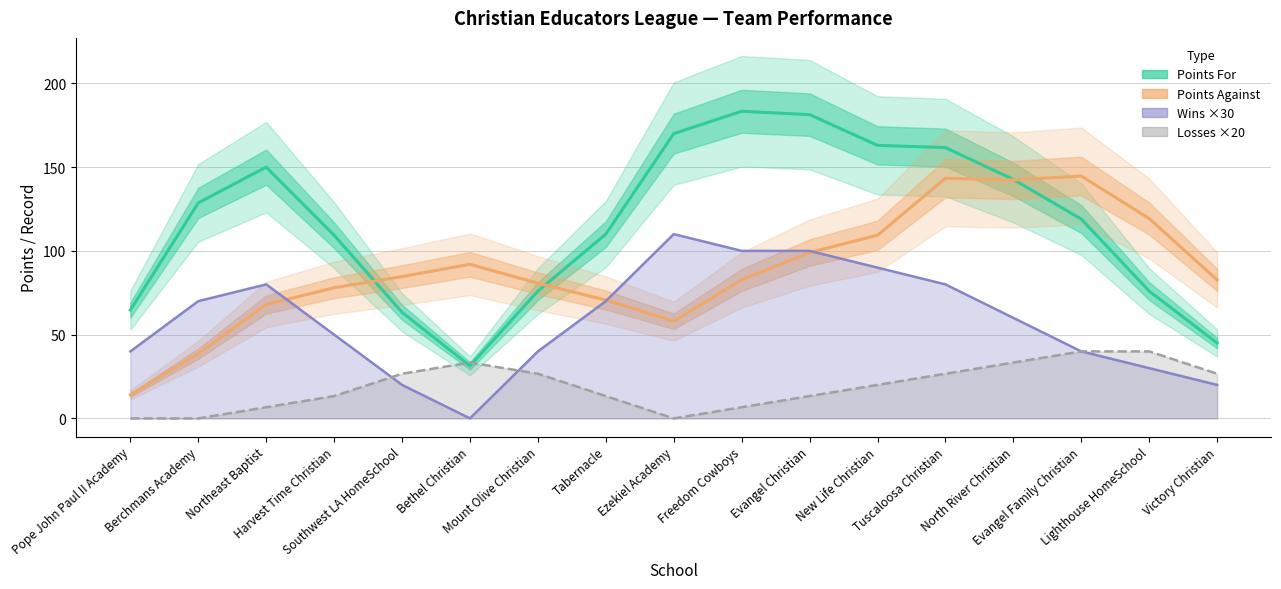

Is the value of Points For at Pope John Paul II Academy greater than the value of Wins ×30 at Evangel Family Christian?

Yes